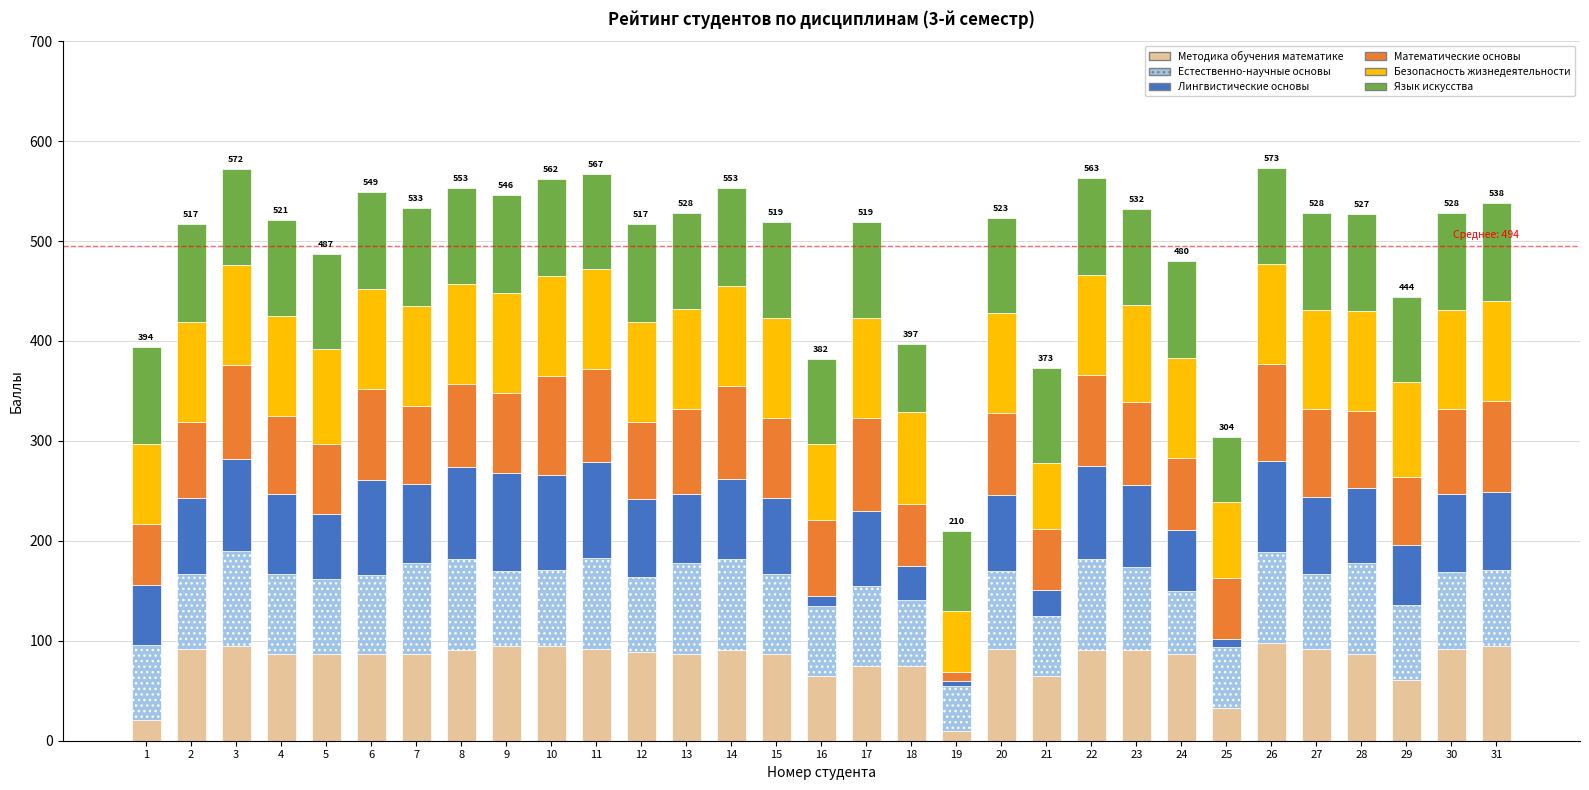

Is it true that Методика обучения математике equals 145 at 30?

False